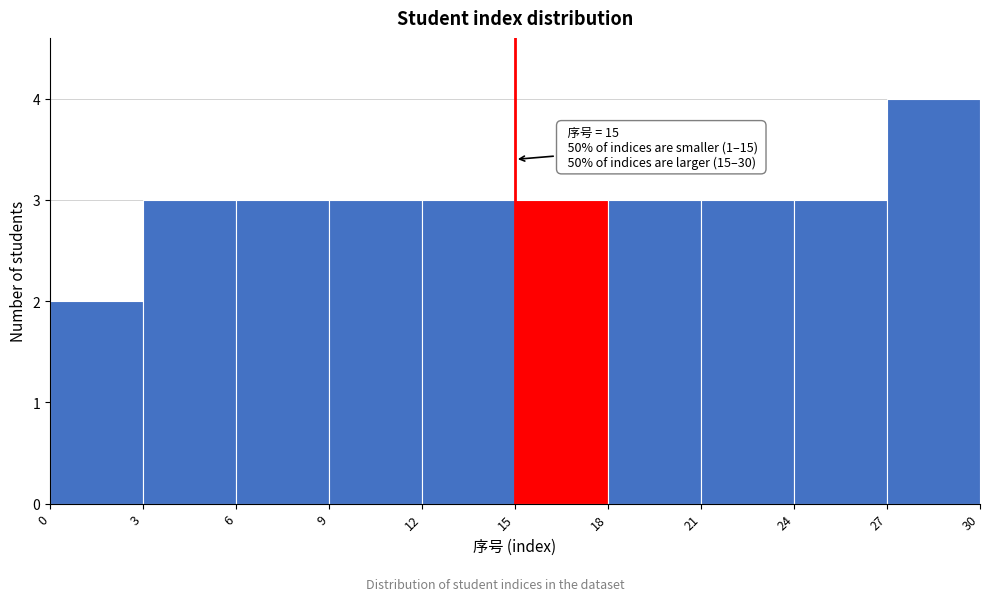

Which range on the x-axis has the tallest bar?

27 to 30